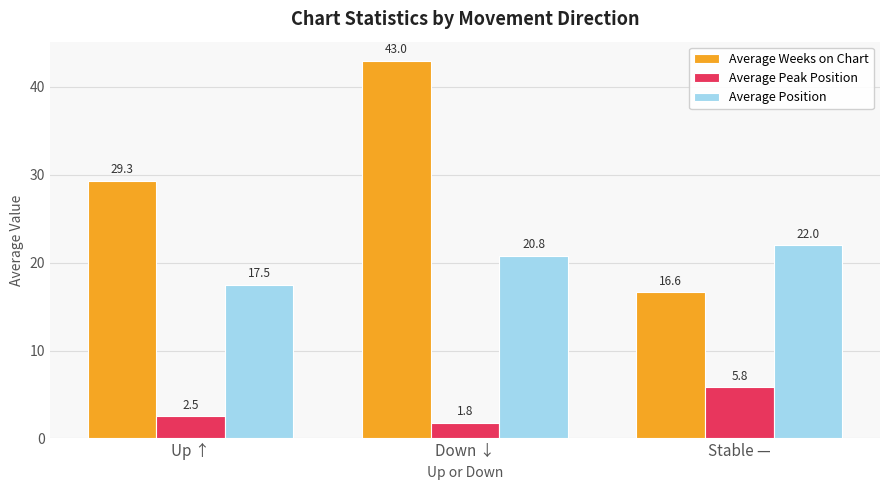

What position from the left is Up ↑?

1